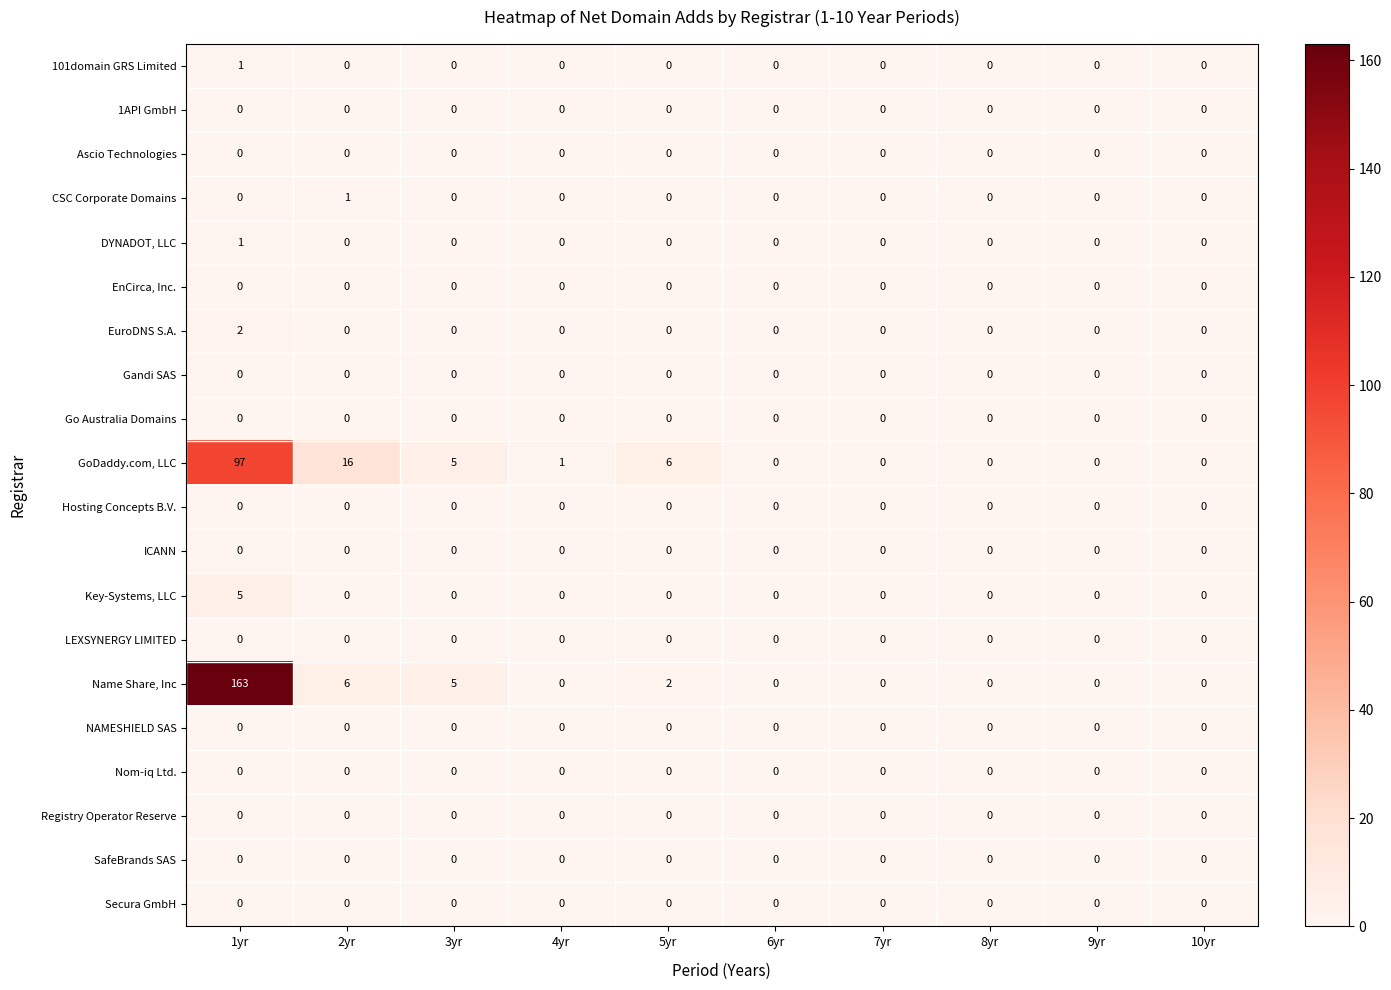

Count the 101domain GRS Limited values in the range 0 to 1.

10